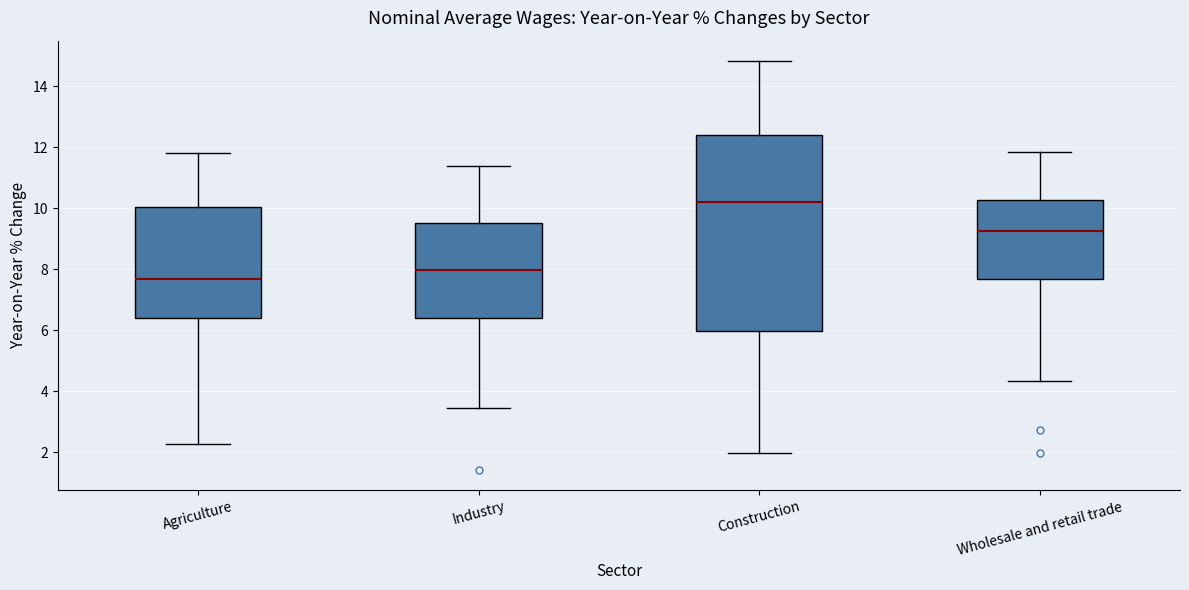

Which box is the tallest, from its lower edge to its upper edge?

Construction